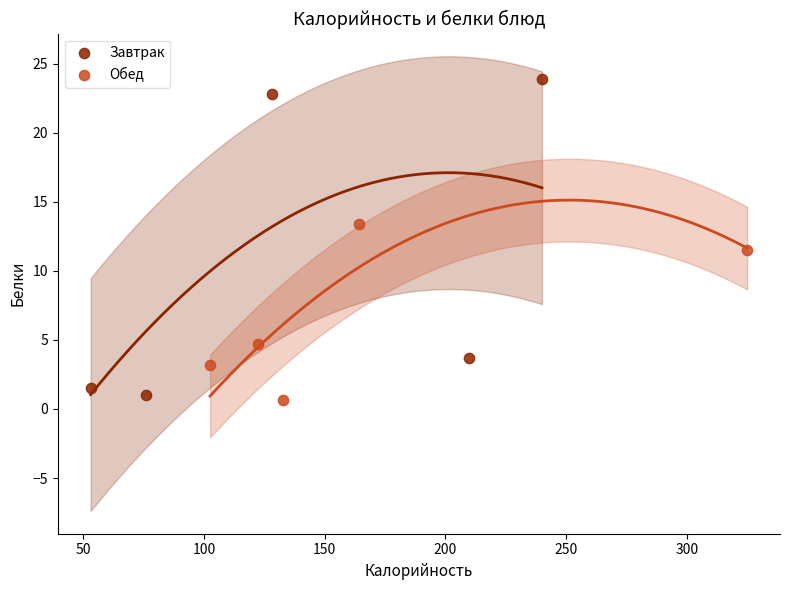

Which series contains the highest Y value?

Завтрак